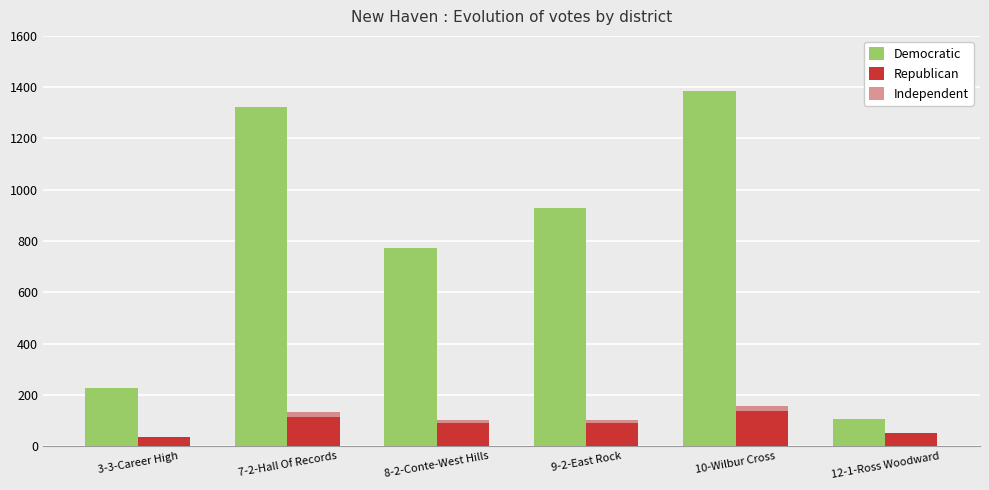

Which series changed the most between 7-2-Hall Of Records and 10-Wilbur Cross?

Democratic